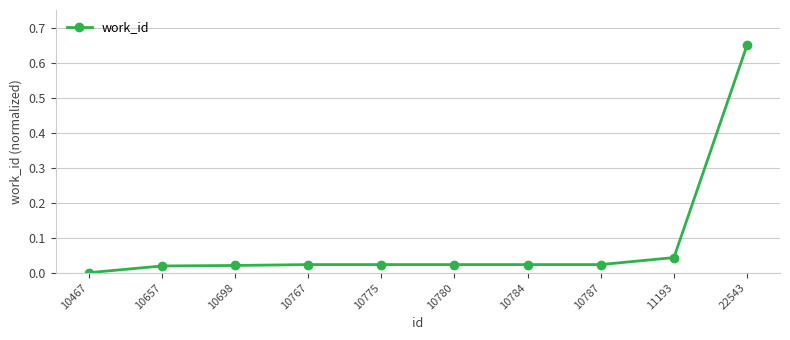

The value at 10784 is 0.0. True or false?

True